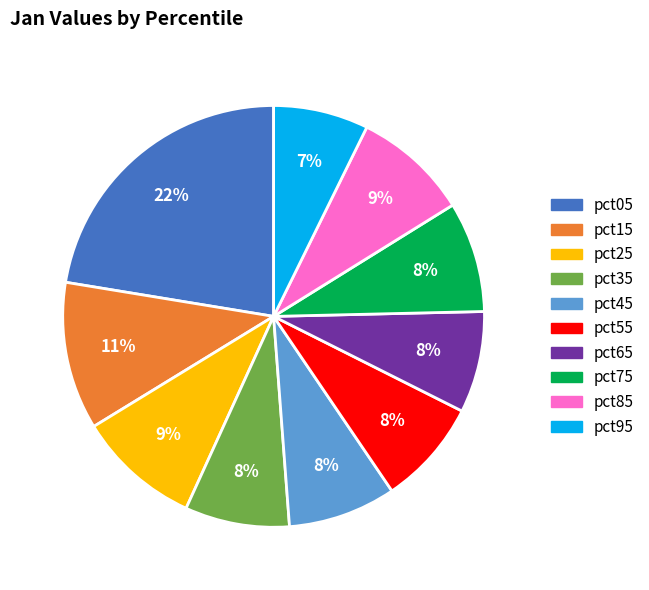

Do pct35 and pct95 together represent more than half of the pie?

No